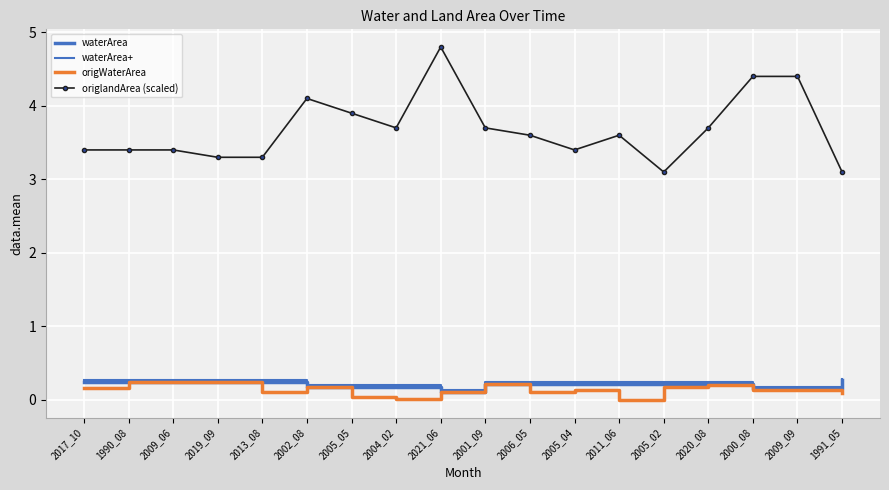

What is the value of the origlandArea (scaled) point at the 3rd from the left?

3.4